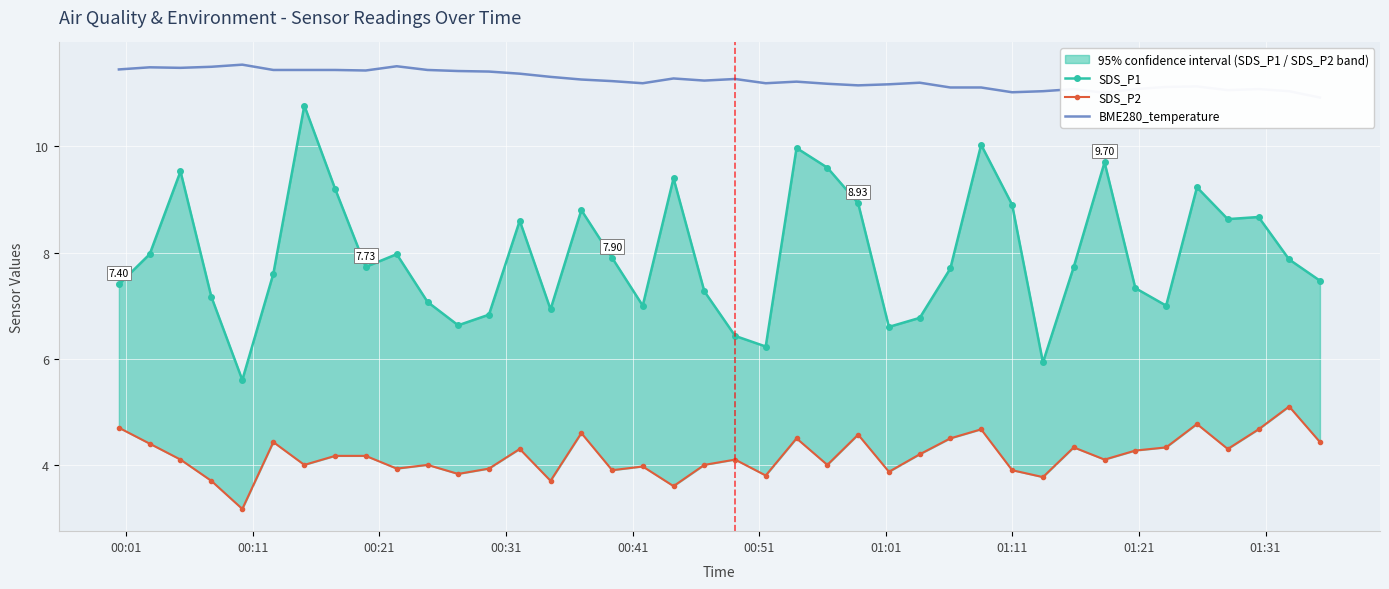

At which category does BME280_temperature reach its first local peak?

00:11